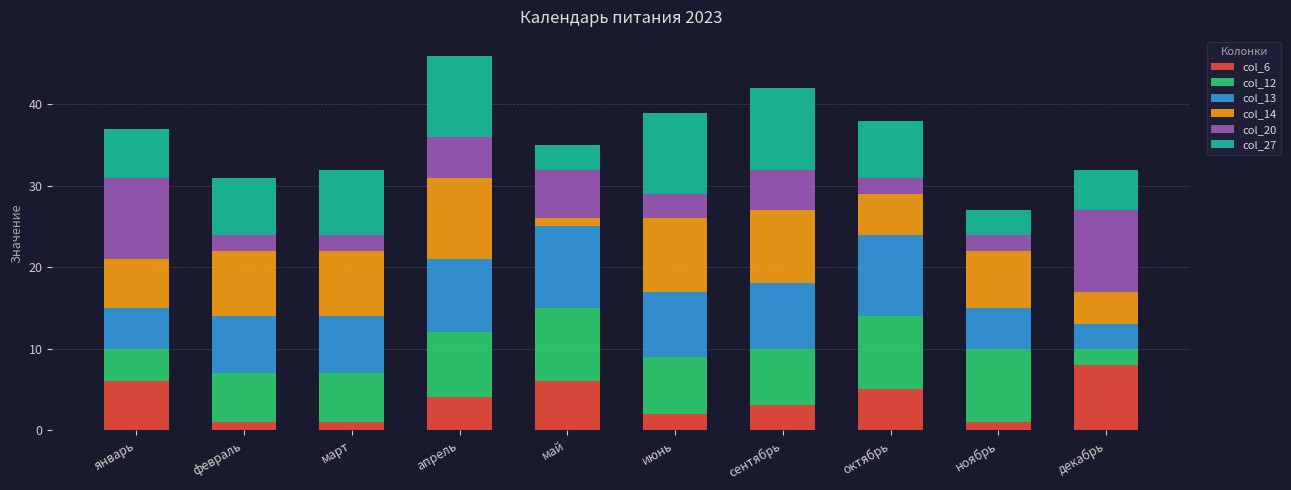

Rank the categories by col_13 value from highest to lowest.

май, октябрь, апрель, июнь, сентябрь, февраль, март, январь, ноябрь, декабрь